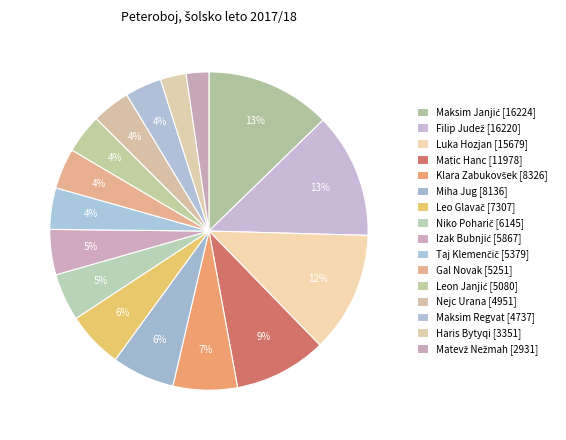

How many slices are in this pie chart?

16